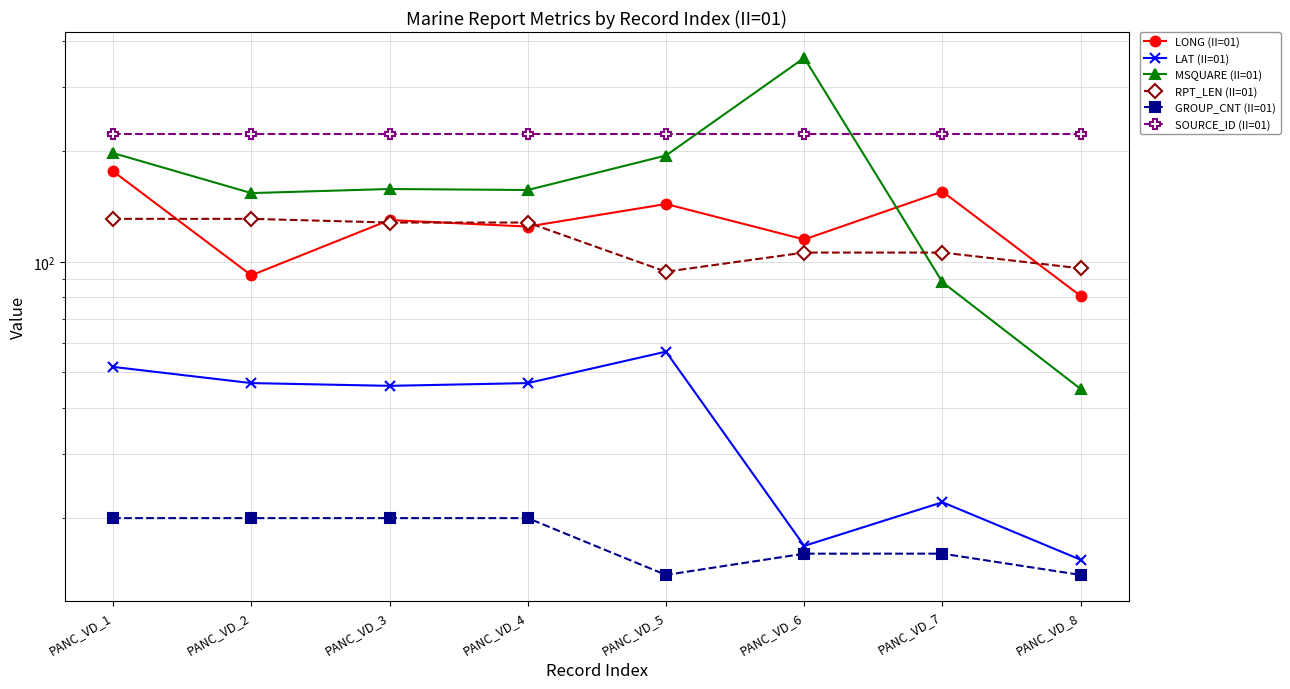

Count the number of categories in the chart.

8